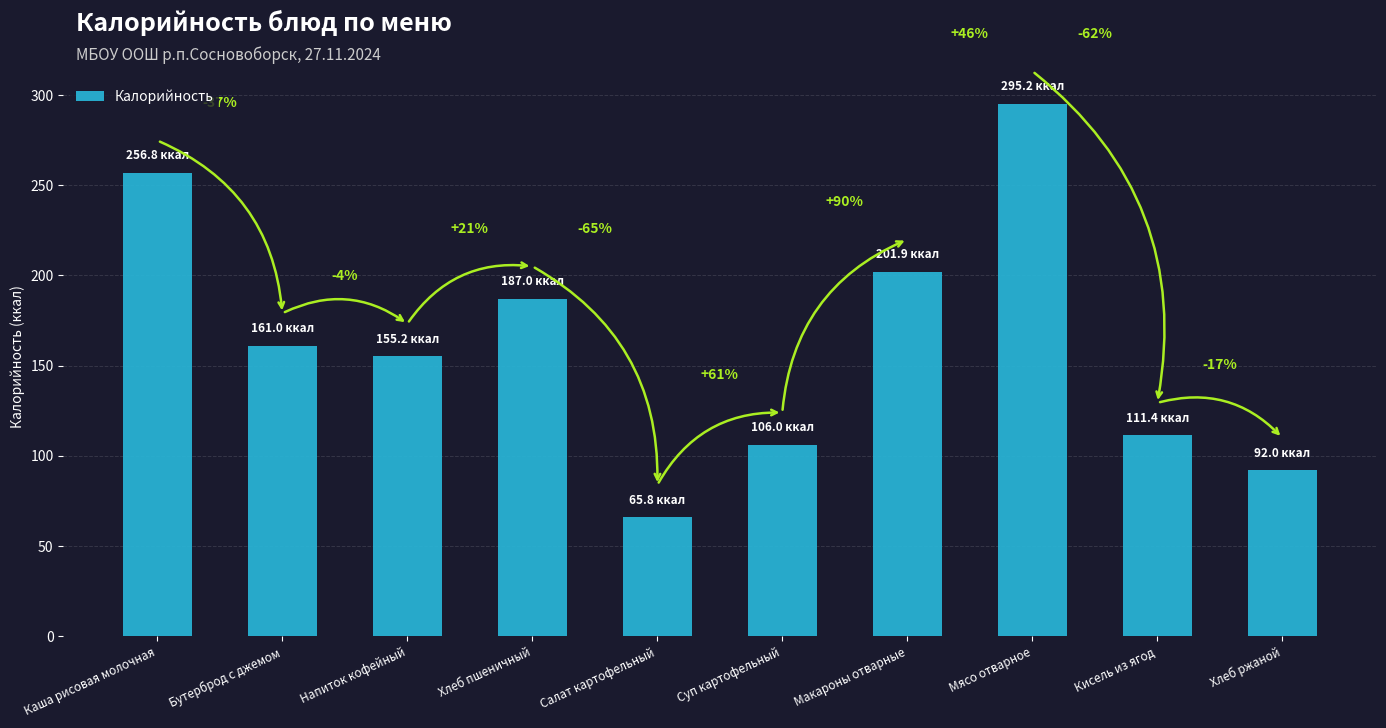

How many bars are there in total?

10